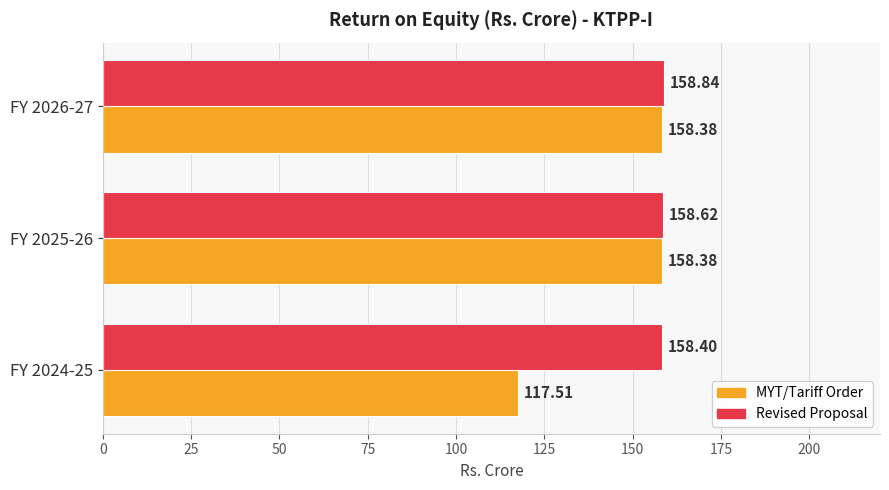

What is the total value across all series at FY 2025-26?

317.0